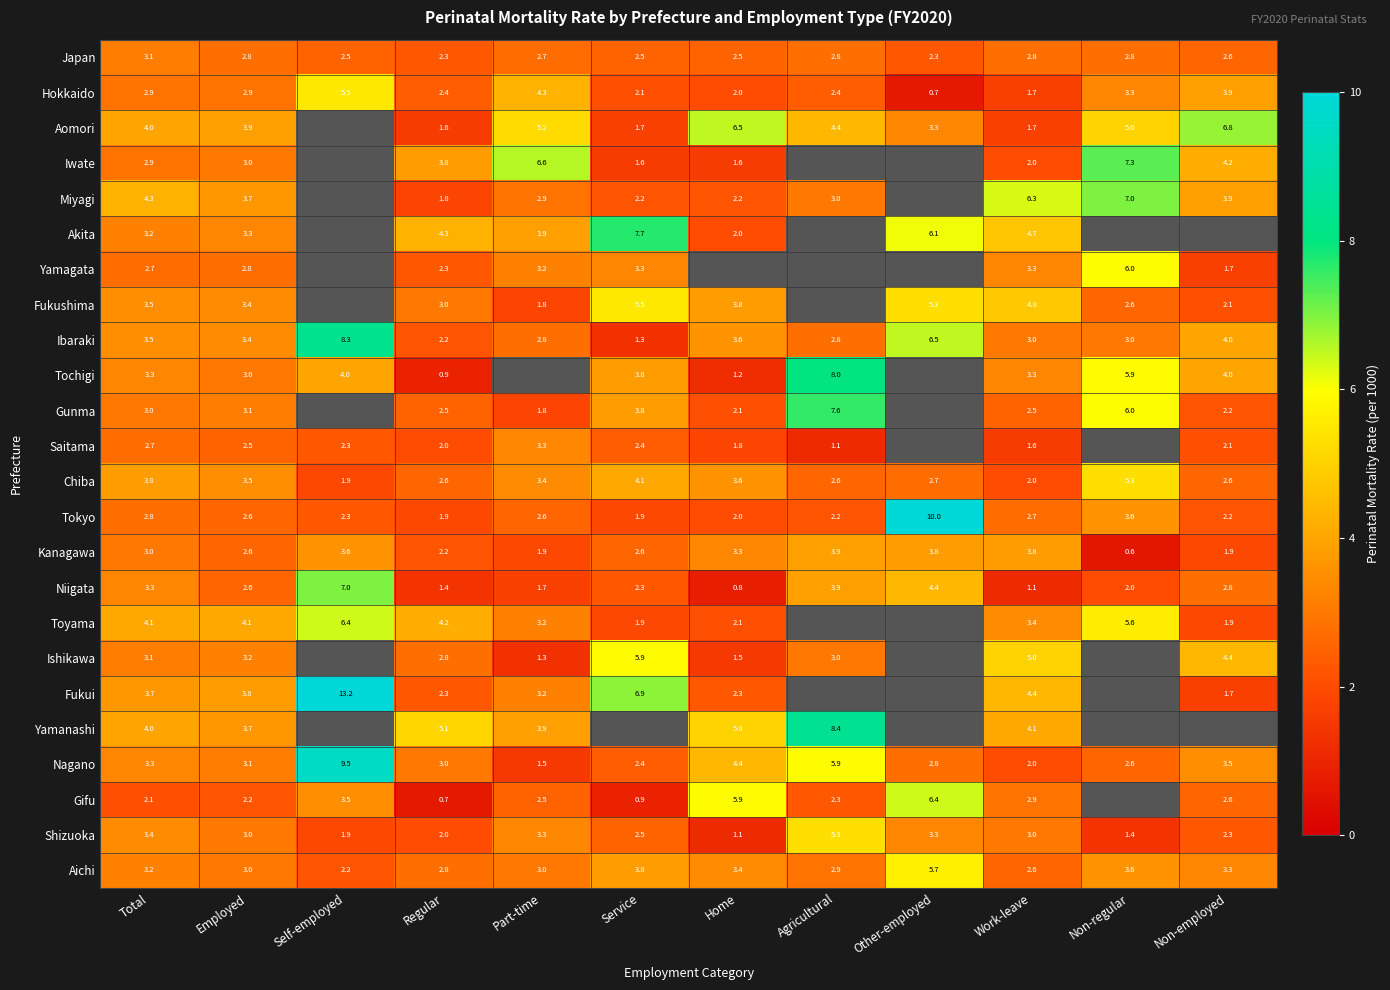

What is the sum of the Akita values at Regular and Work-leave?

9.0